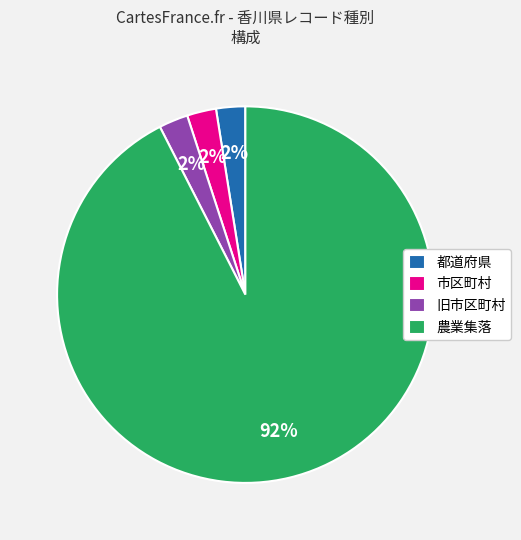

To the nearest percent, what is the average slice percentage?

25%